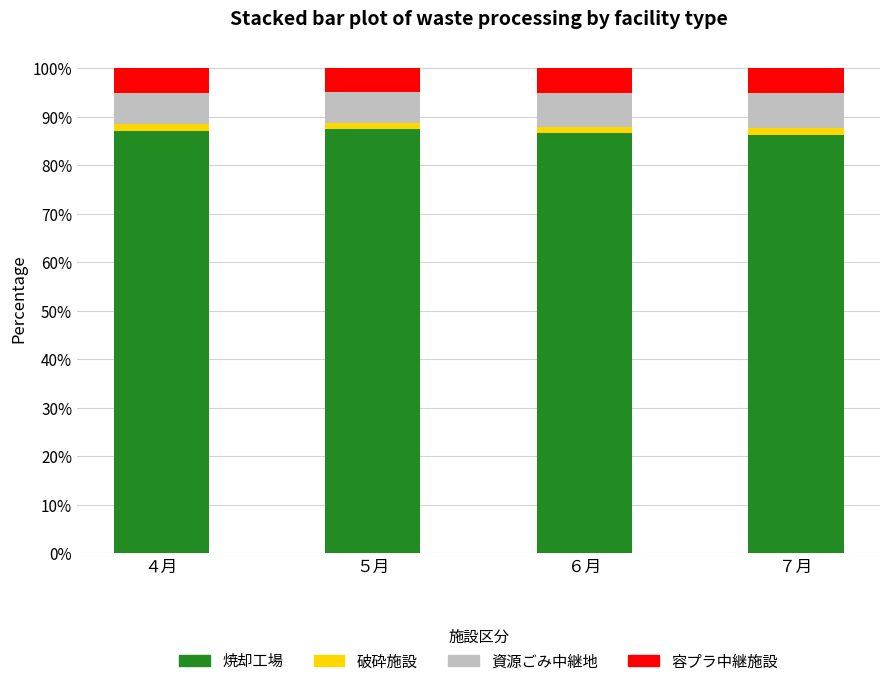

Is it true that 焼却工場 equals 86.3 at ７月?

True